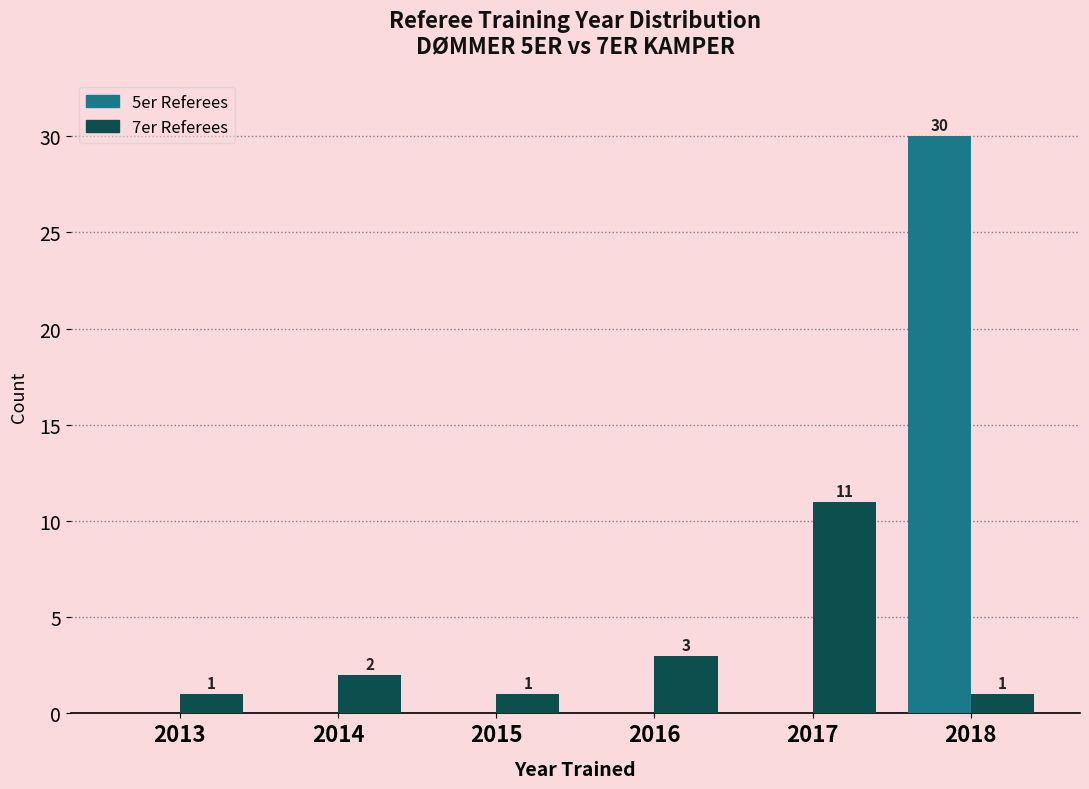

Reading left to right, transcribe all the data shown in this chart.

5er Referees: 2013=0	2014=0	2015=0	2016=0	2017=0	2018=30
7er Referees: 2013=1	2014=2	2015=1	2016=3	2017=11	2018=1